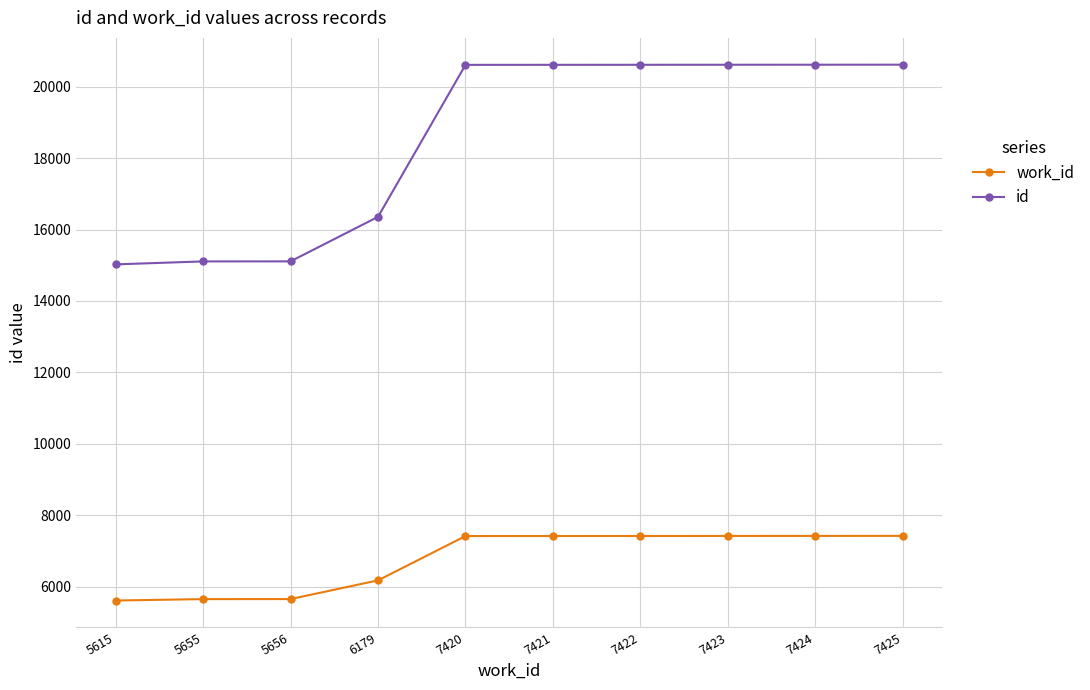

What is the difference between the work_id values at 5655 and 5615?

40